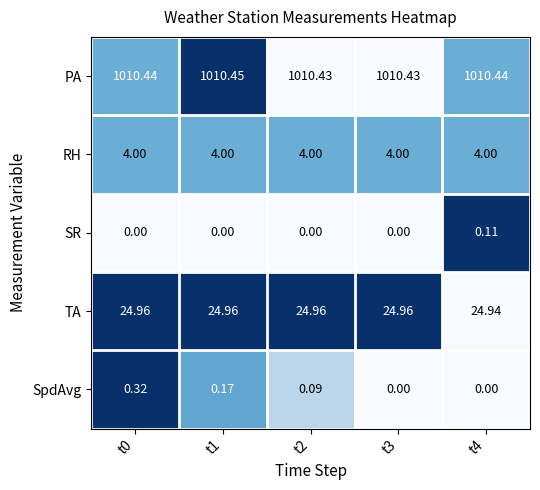

List the series in order of their peak value, lowest first.

SR, SpdAvg, RH, TA, PA